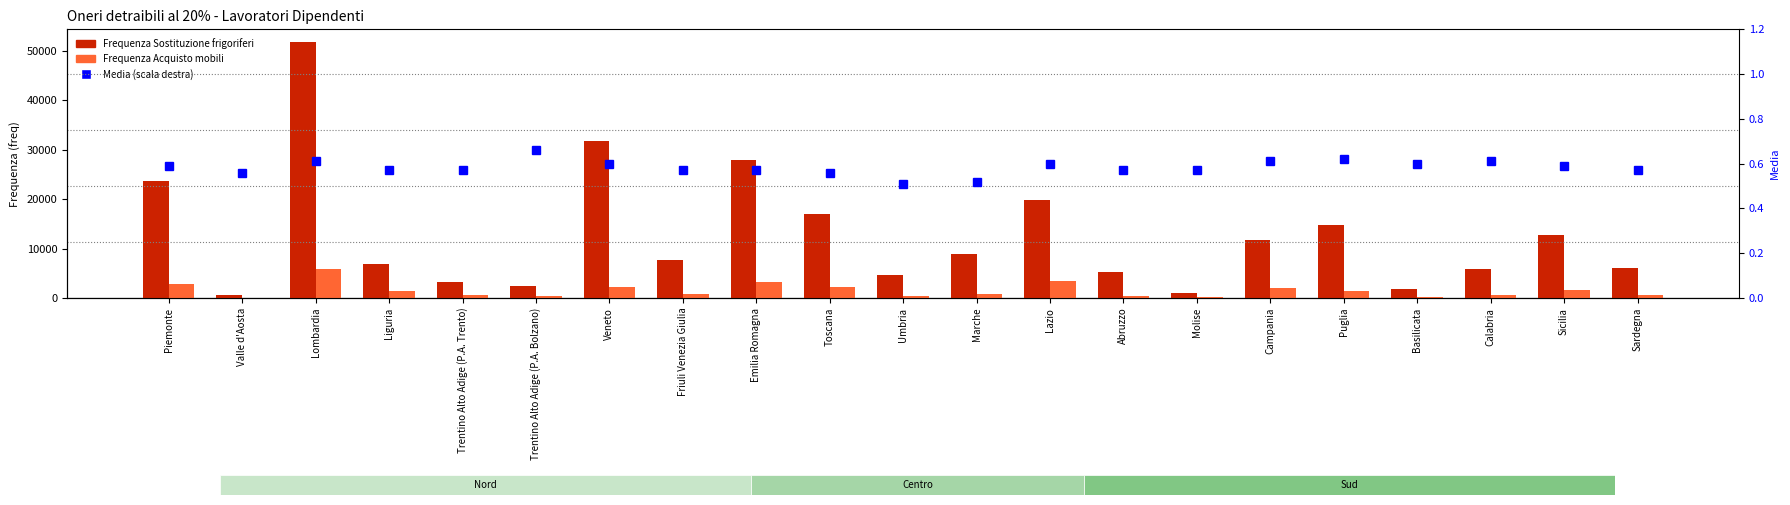

Rank the series by their maximum value, from lowest to highest.

Media, Frequenza Acquisto mobili, Frequenza Sostituzione frigoriferi